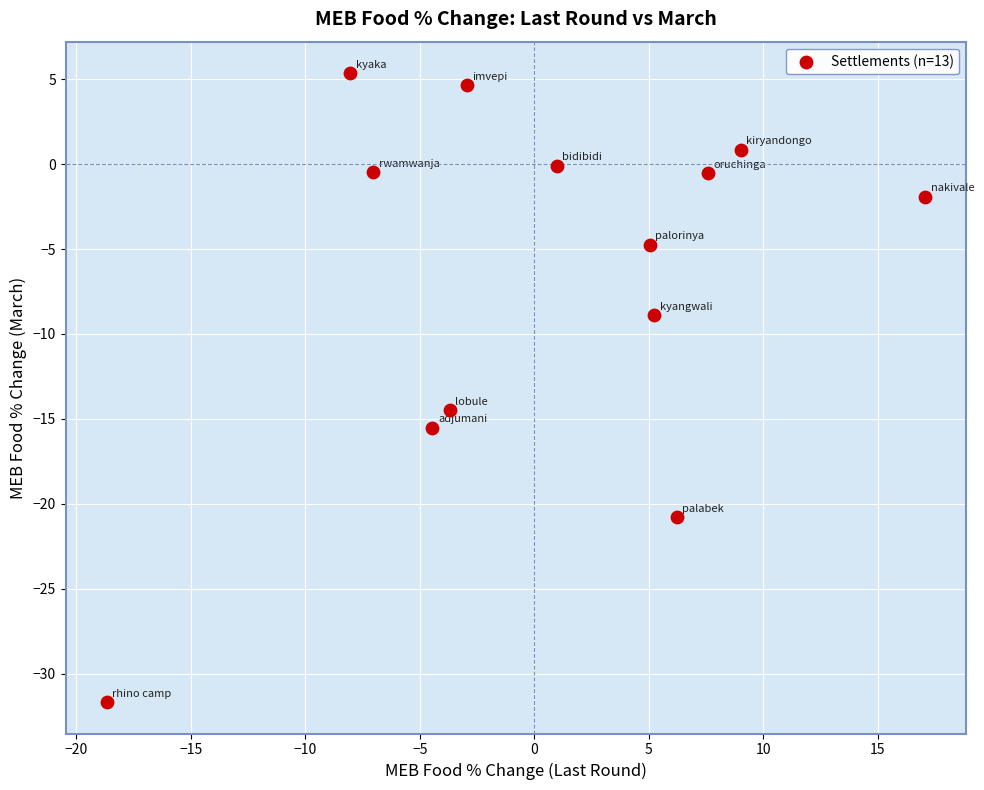

What is the range of X values (max minus min)?

35.8